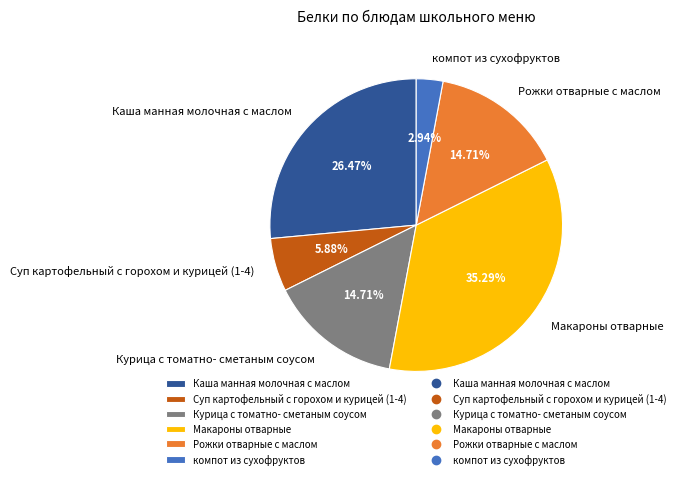

Which slice is the smallest?

компот из сухофруктов